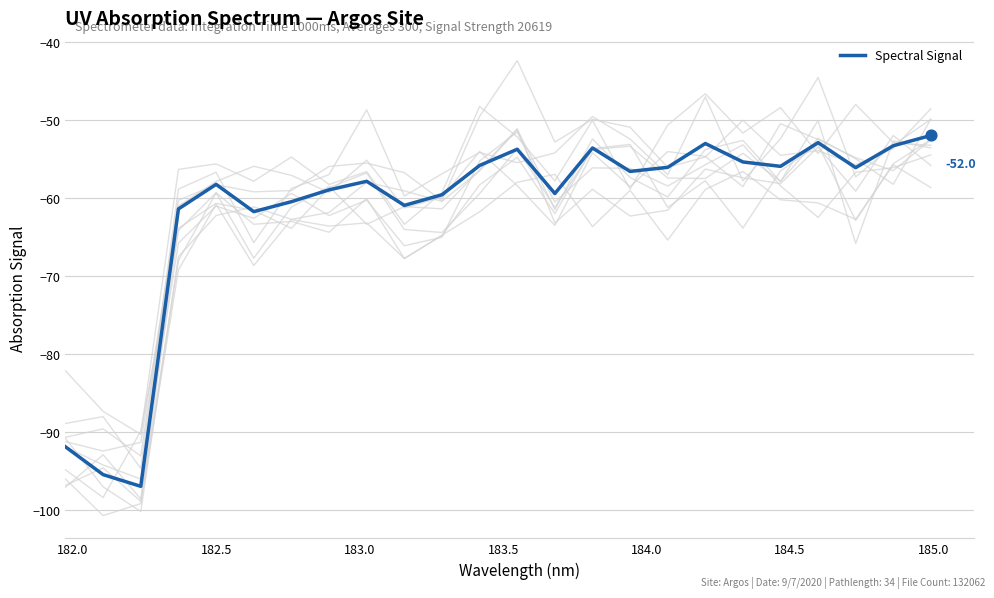

What is the minimum value for Spectral Signal?

-97.0